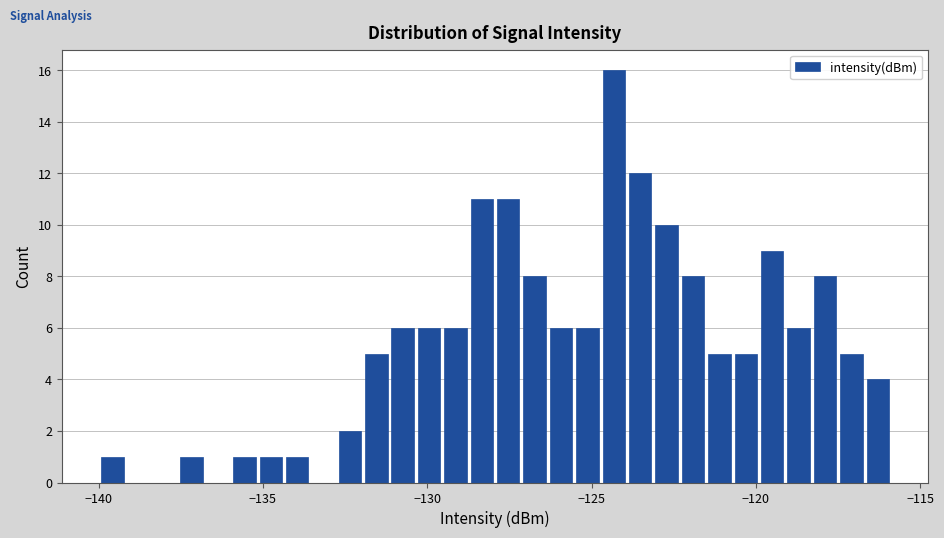

Around what value on the x-axis is the tallest bar? Give the approximate position of its centre, as read against the axis.

-124.5